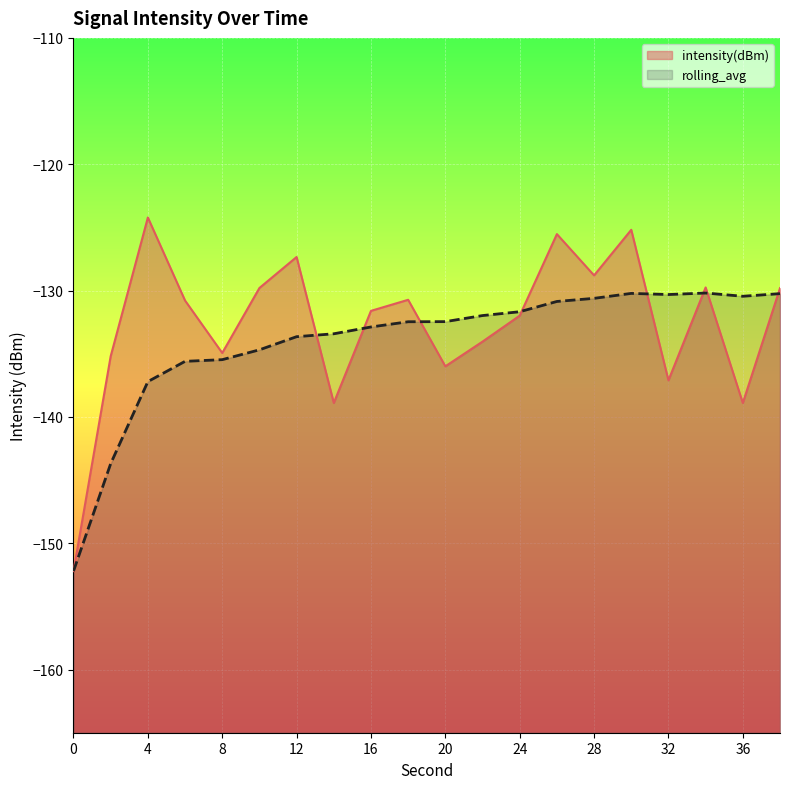

What is the total value across all series at 24?

-263.7